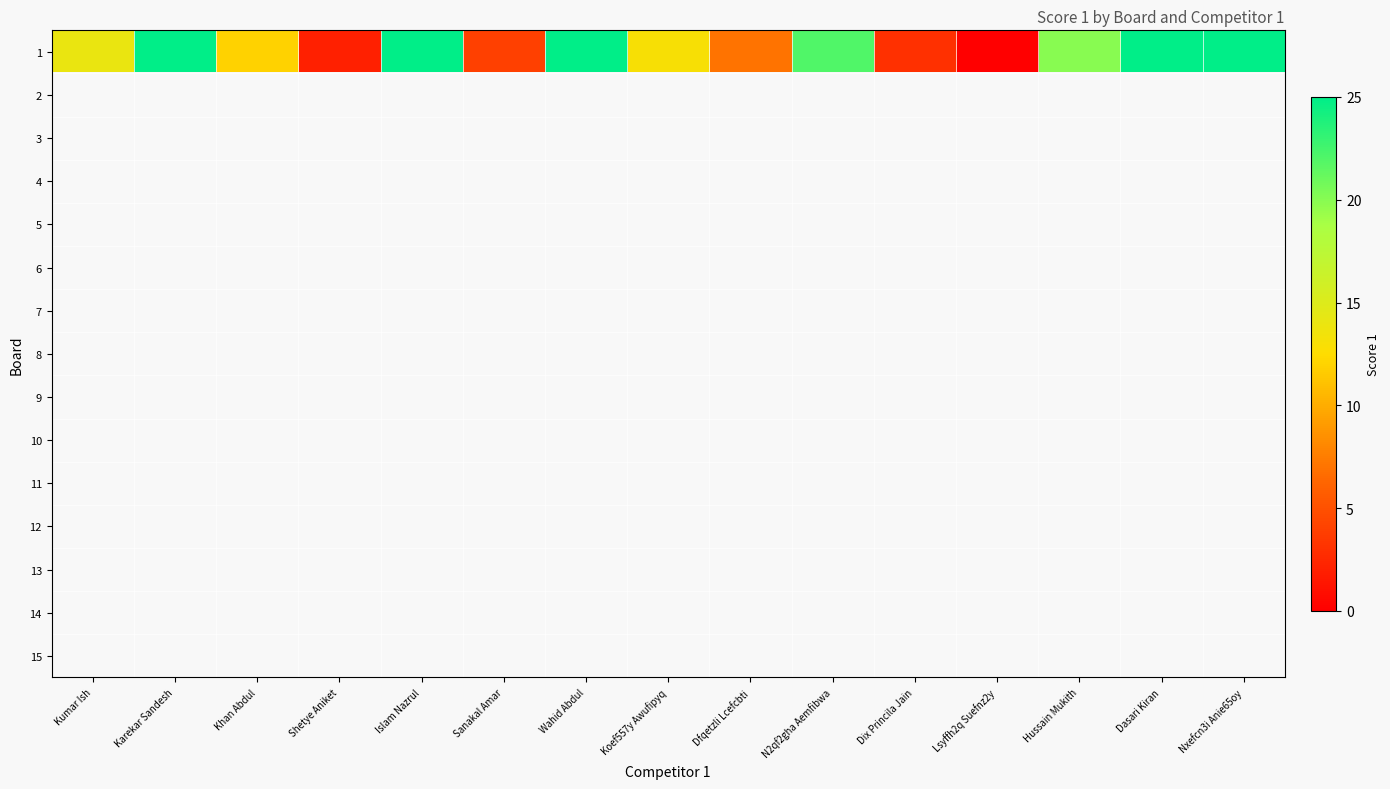

Count the number of data series in this chart.

15